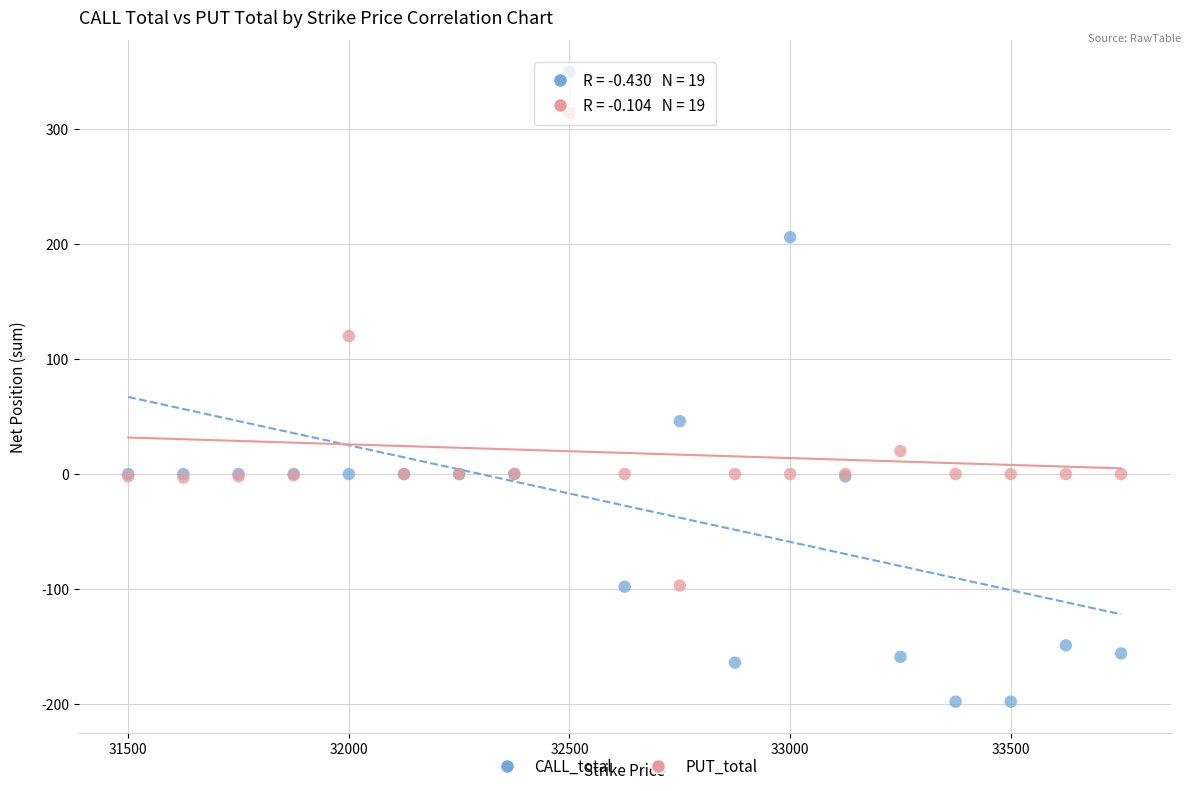

Which series reaches the minimum Y coordinate?

CALL_total